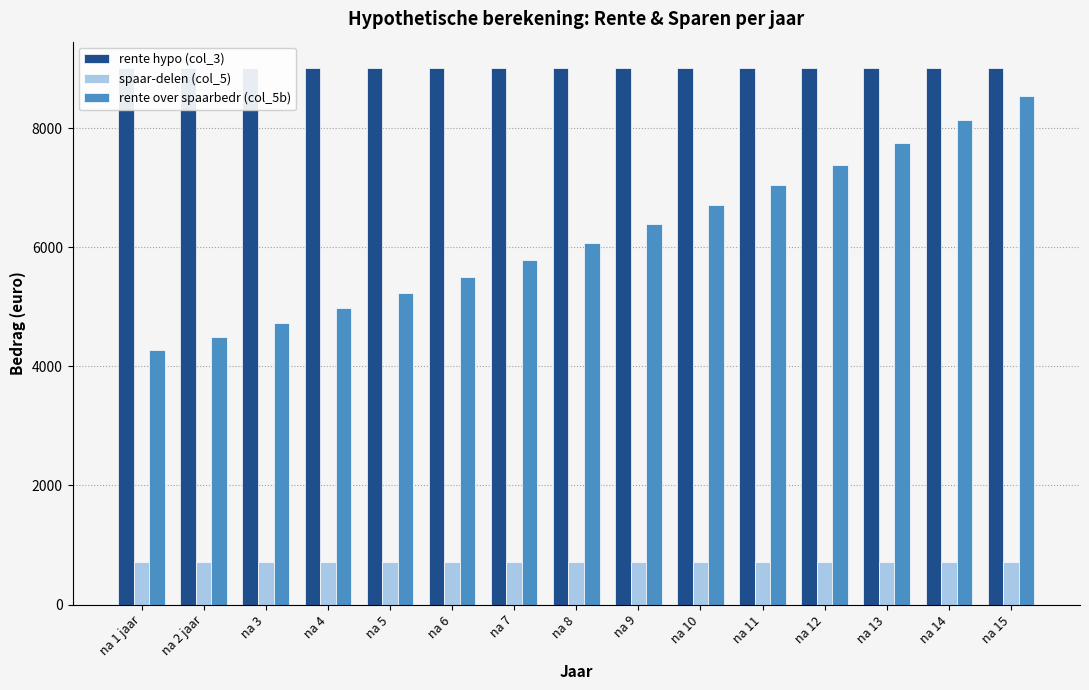

What is the spread (max minus min) of values at na 15?

8280.0